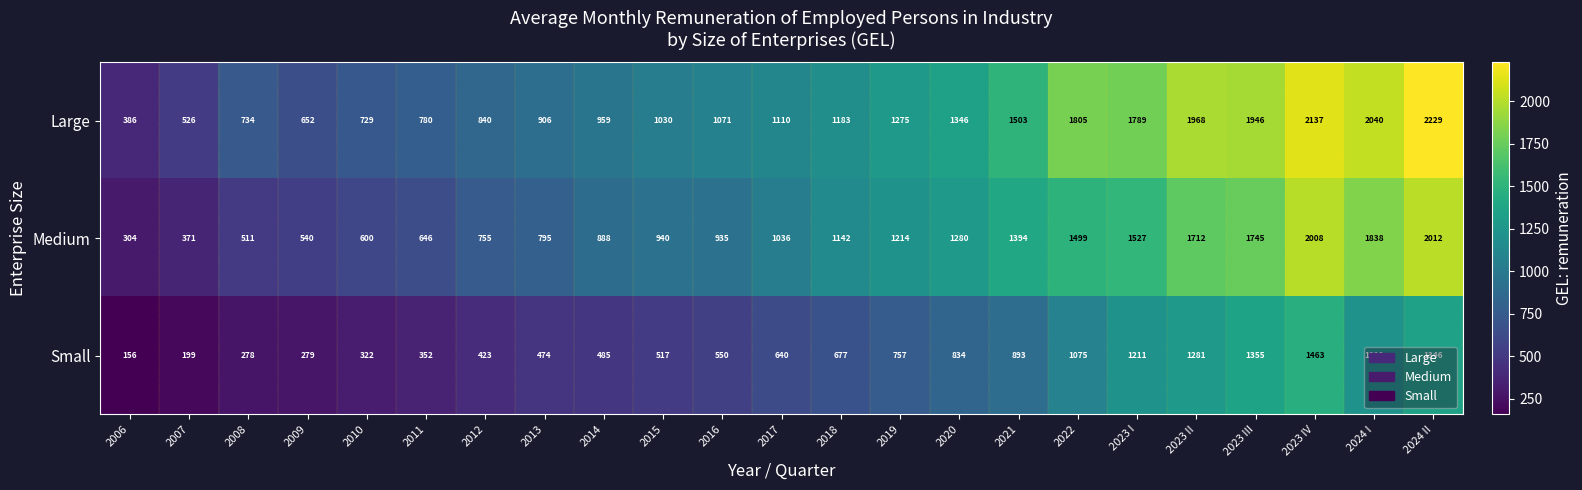

Which category has the lowest value across all series?

2006